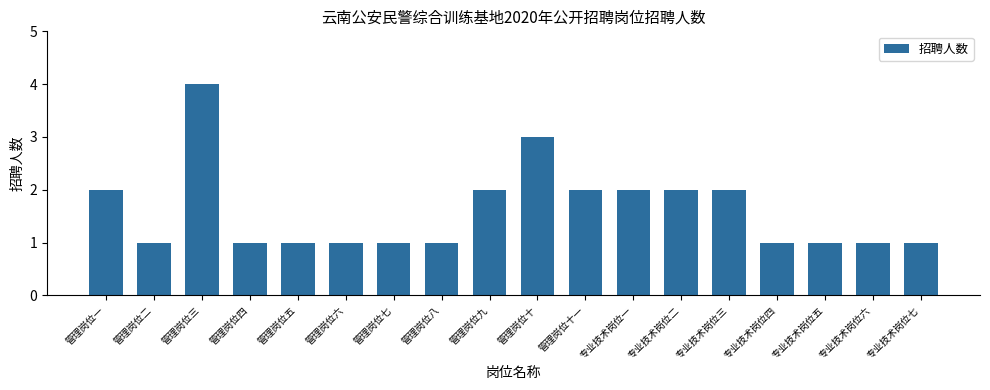

What is the change in value from 管理岗位七 to 管理岗位十?

+2